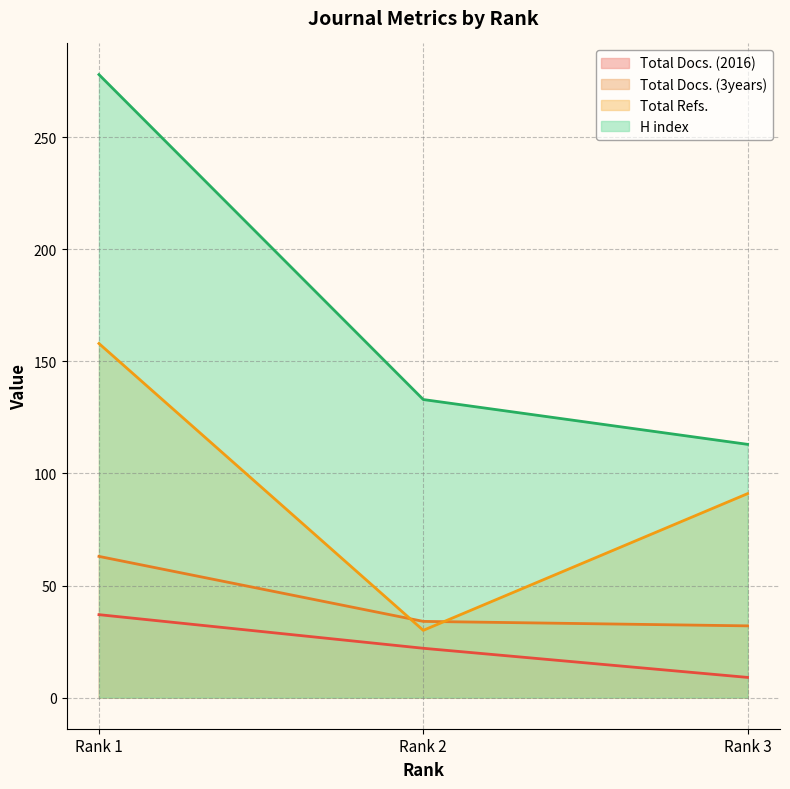

What is the difference between the maximum and minimum values in the Total Docs. (2016) series?

28